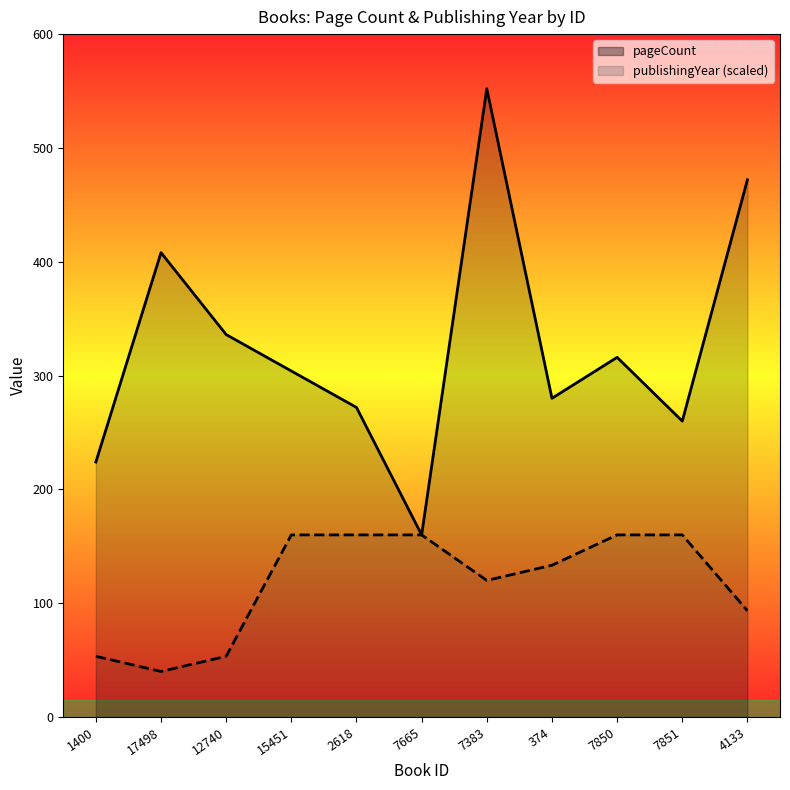

What is the value of the publishingYear point at the 4th from the left?

160.0